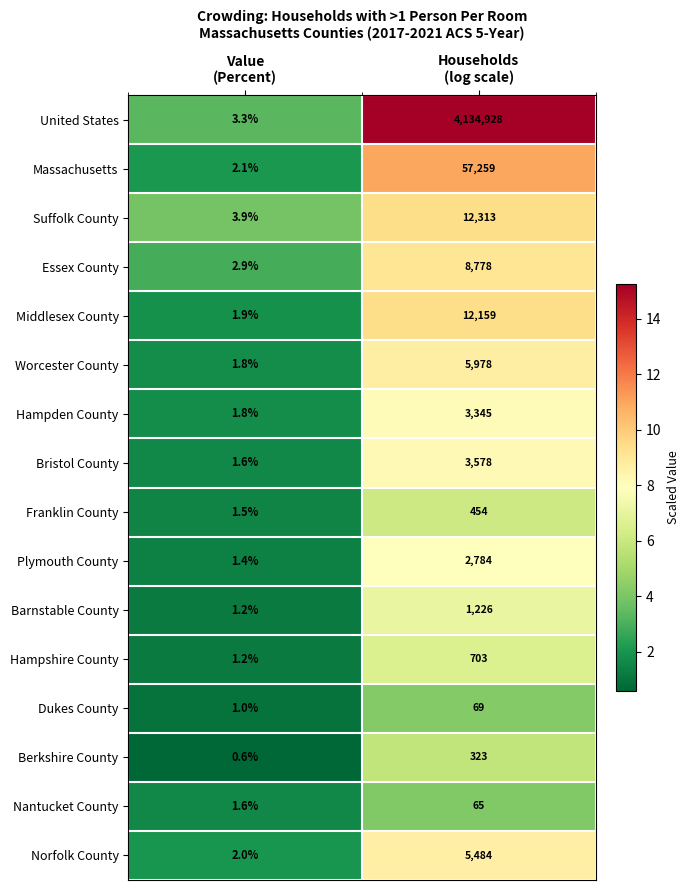

What is the sum of all Franklin County values?

455.5